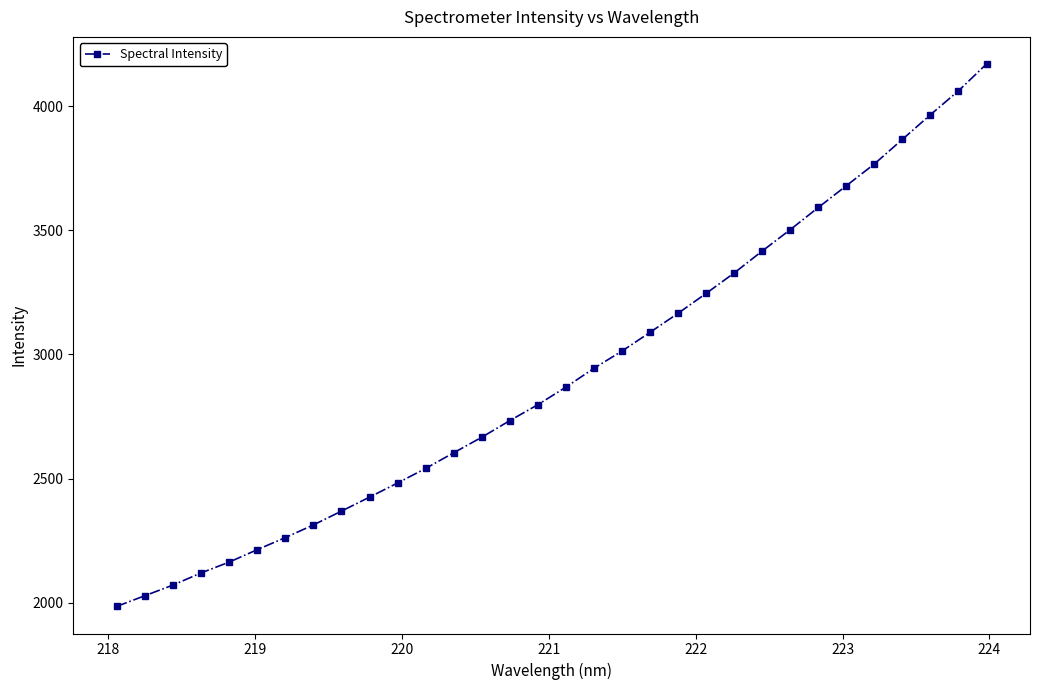

What is the value of the 10th point from the left?

2425.3